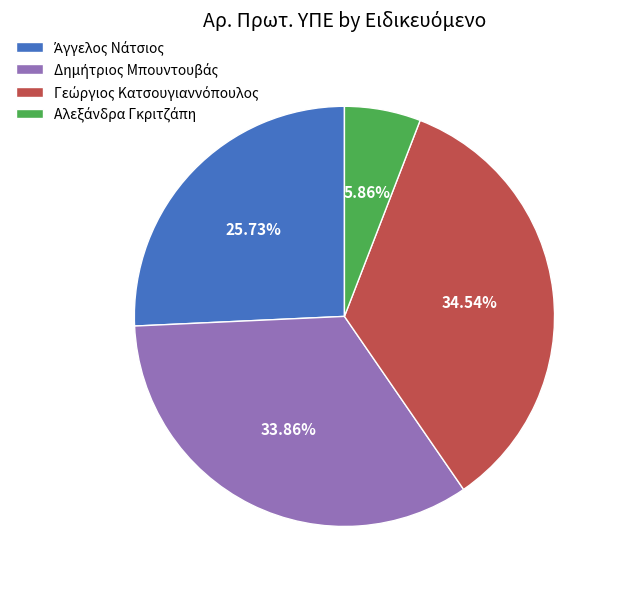

Is there a majority slice in this chart?

No